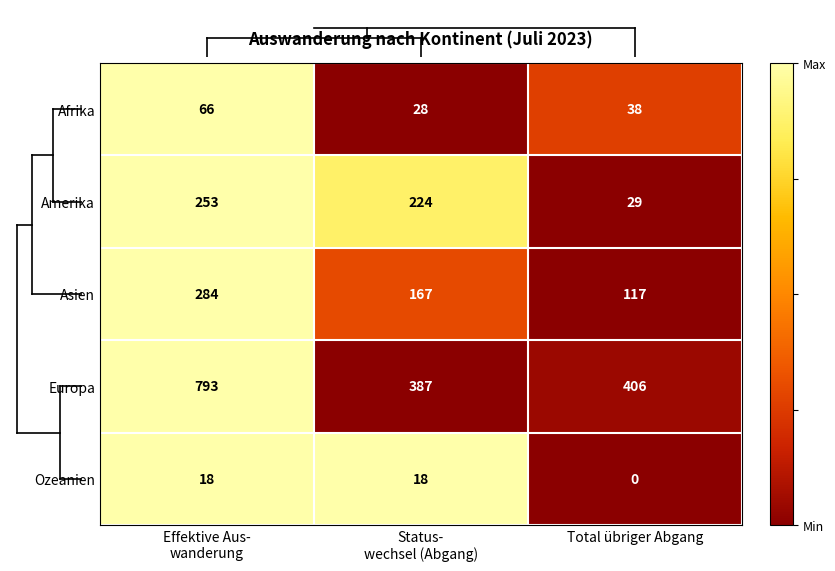

What is the maximum value shown in the chart?

793